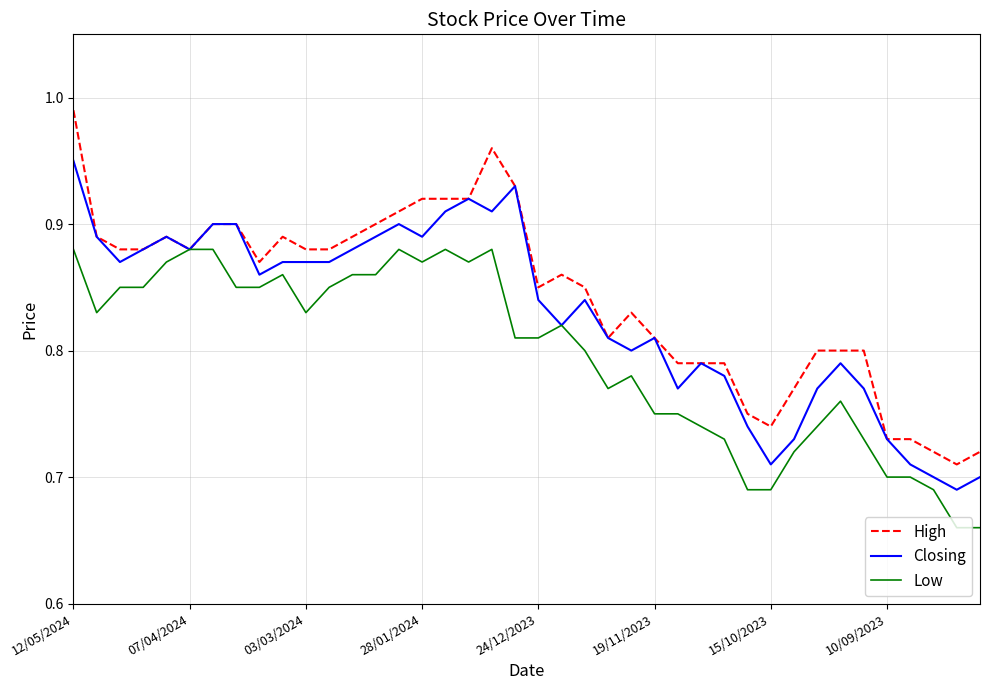

Rank the series by their average value, from highest to lowest.

High, Closing, Low